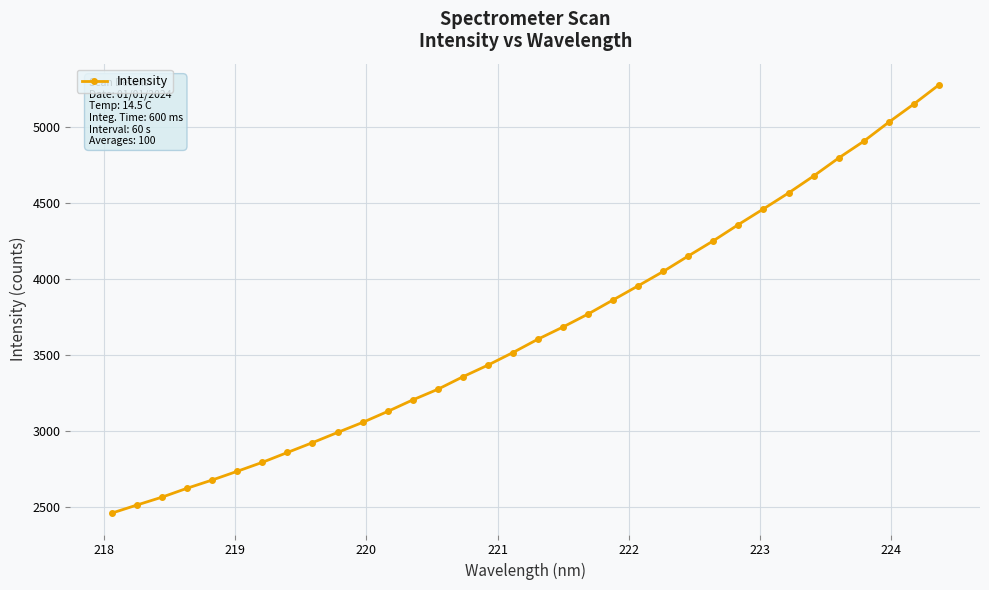

What is the value of the 25th point from the left?

4250.4